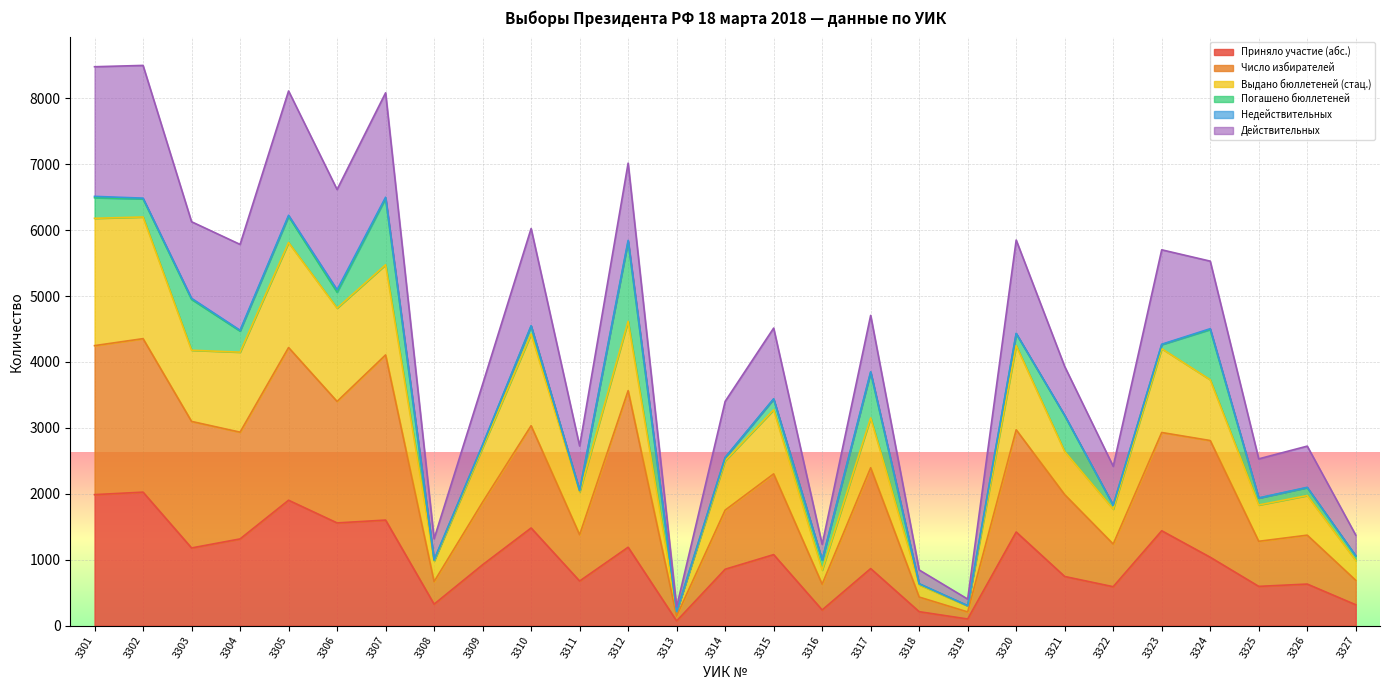

True or false: Приняло участие (абс.) and Выдано бюллетеней (стац.) intersect in this chart.

False